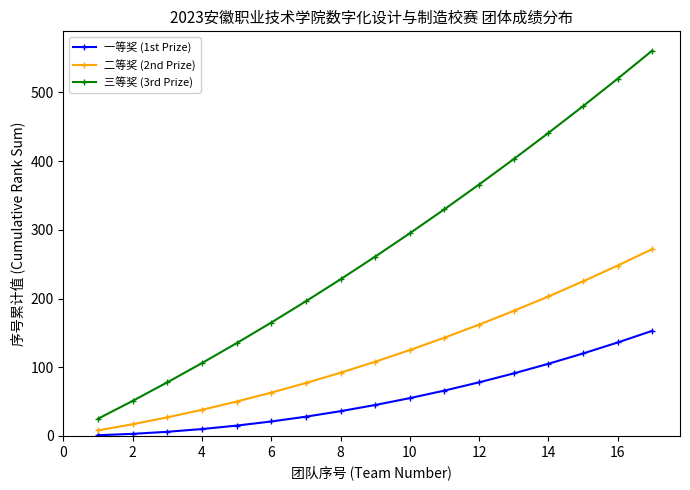

What is the smallest value displayed?

1